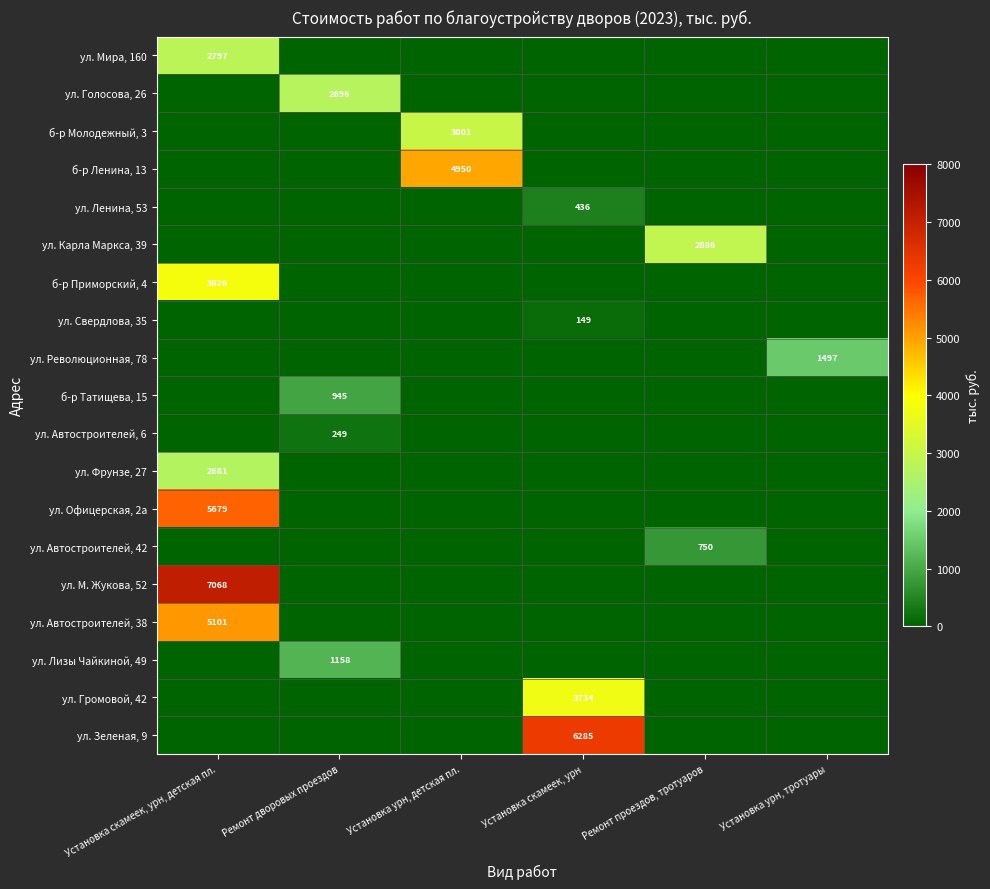

Which series has the largest range (max minus min)?

ул. М. Жукова, 52